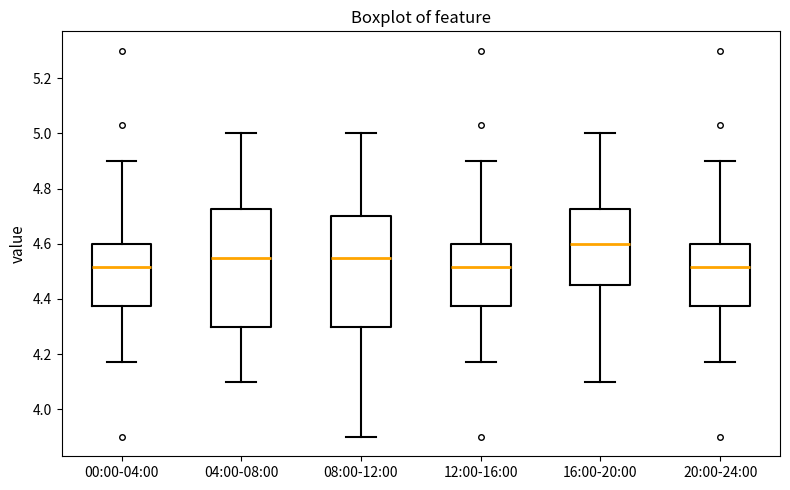

Reading left to right, transcribe this box plot: for each box, give where its median line is, the range the box spans, and where its two whiskers end, as read against the y-axis. The values are not printed on the chart, so give them approximately, as read against the axis.

00:00-04:00: median 4.52, box 4.38 to 4.60, whiskers 4.18 to 4.90
04:00-08:00: median 4.56, box 4.30 to 4.72, whiskers 4.10 to 5.00
08:00-12:00: median 4.56, box 4.30 to 4.70, whiskers 3.90 to 5.00
12:00-16:00: median 4.52, box 4.38 to 4.60, whiskers 4.18 to 4.90
16:00-20:00: median 4.60, box 4.46 to 4.72, whiskers 4.10 to 5.00
20:00-24:00: median 4.52, box 4.38 to 4.60, whiskers 4.18 to 4.90